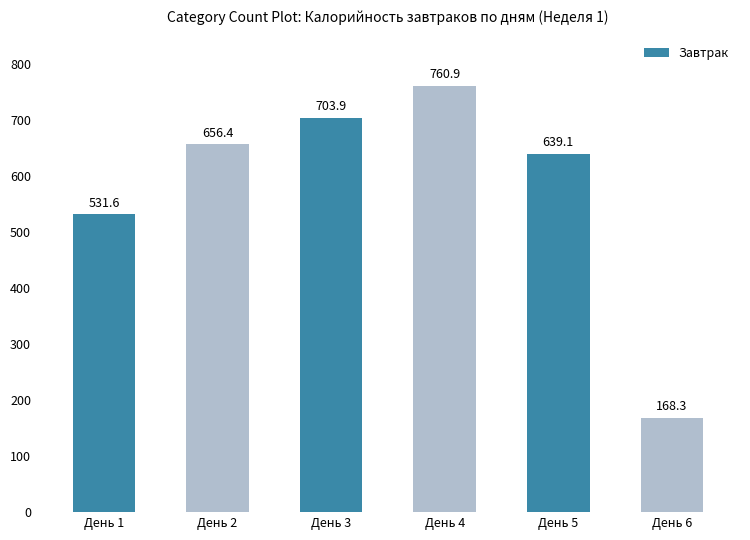

Count the number of data series in this chart.

1